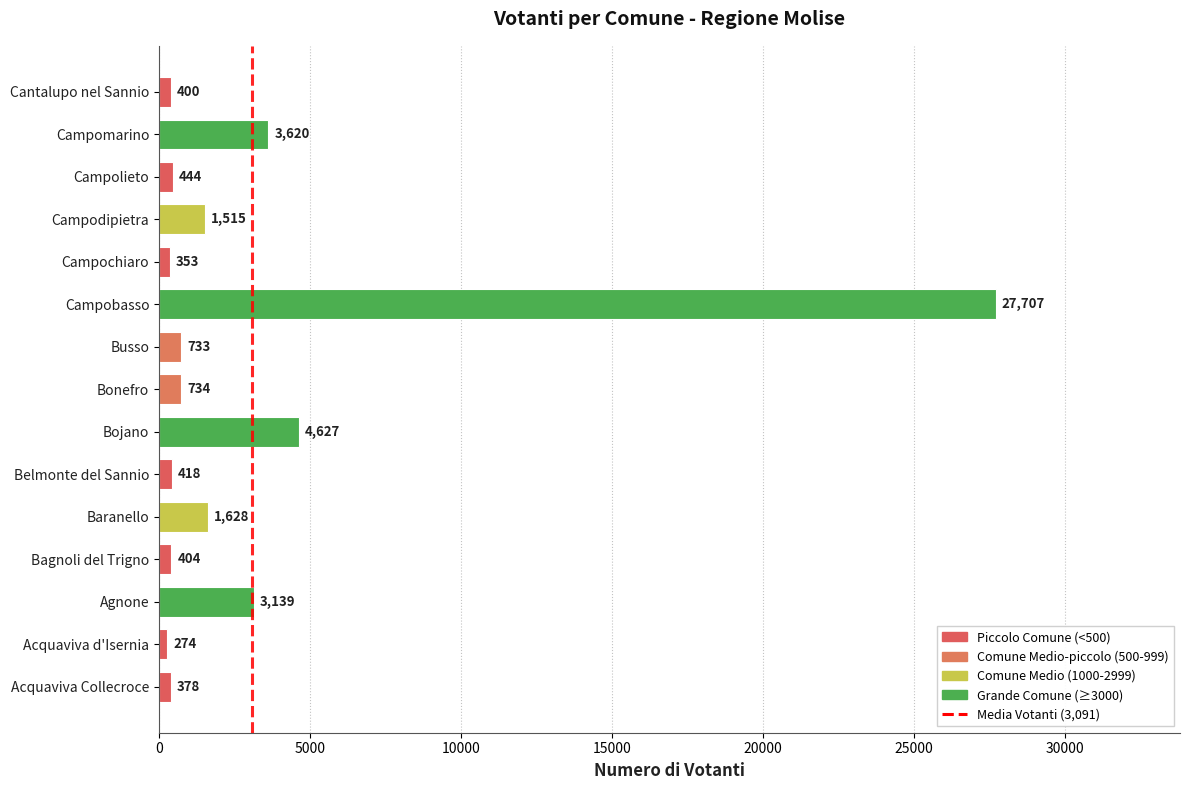

What is the average value?

3092